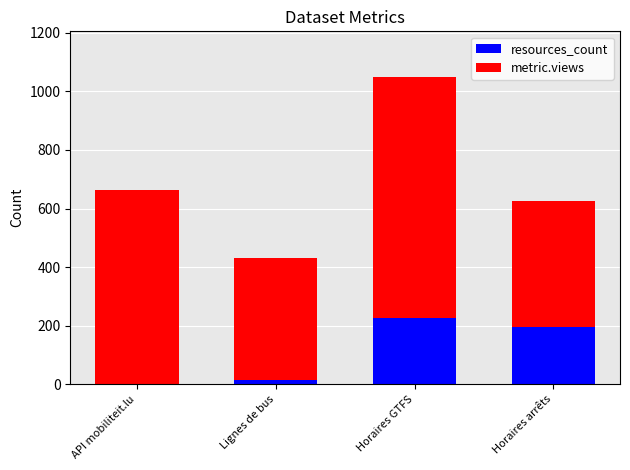

What is the highest value of the resources_count series?

225